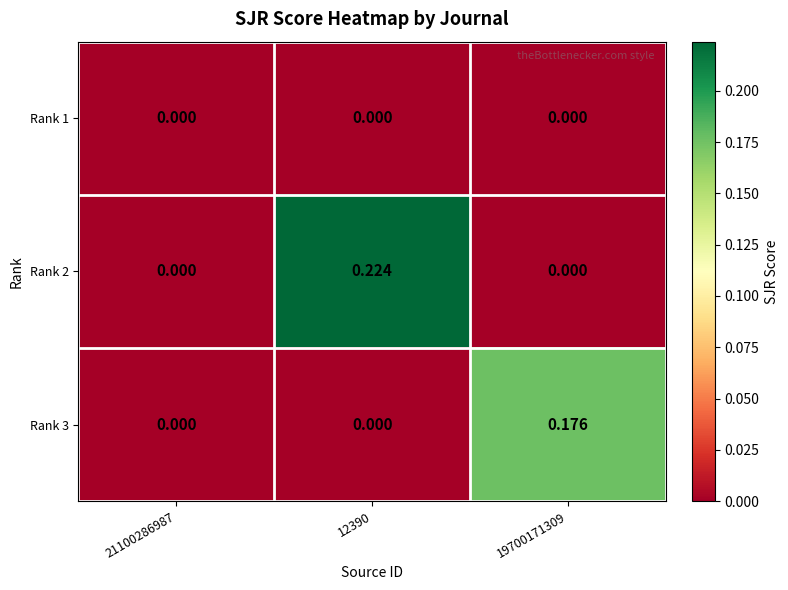

Which series has the largest total across all categories?

Rank 2